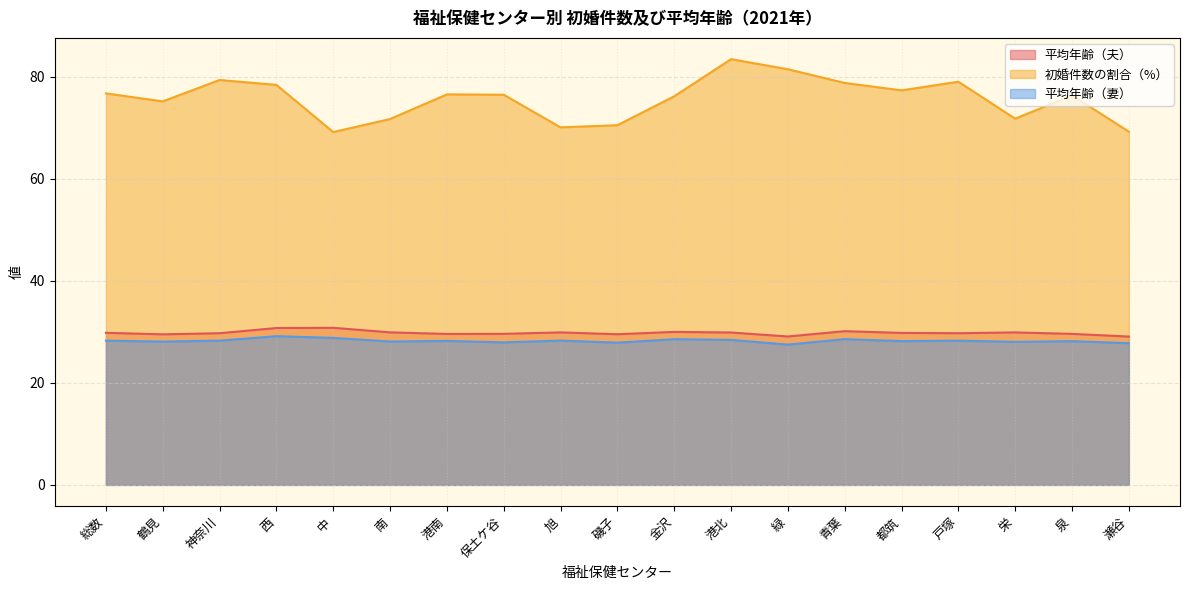

What is the label of the 1st point from the left?

総数